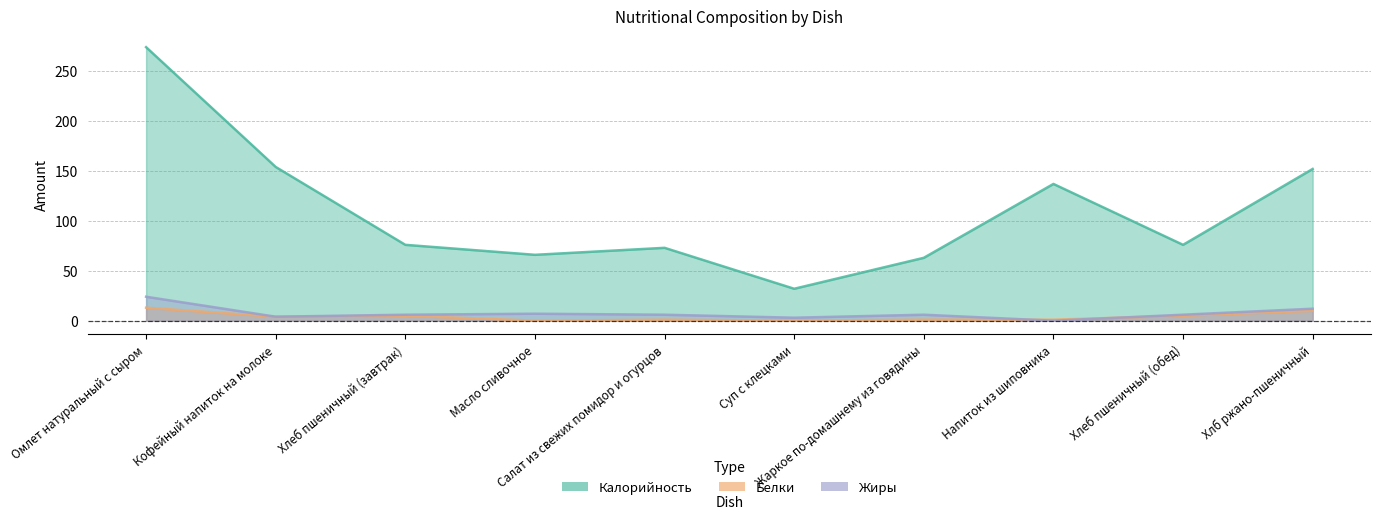

At which label does Жиры reach its peak?

Омлет натуральный с сыром